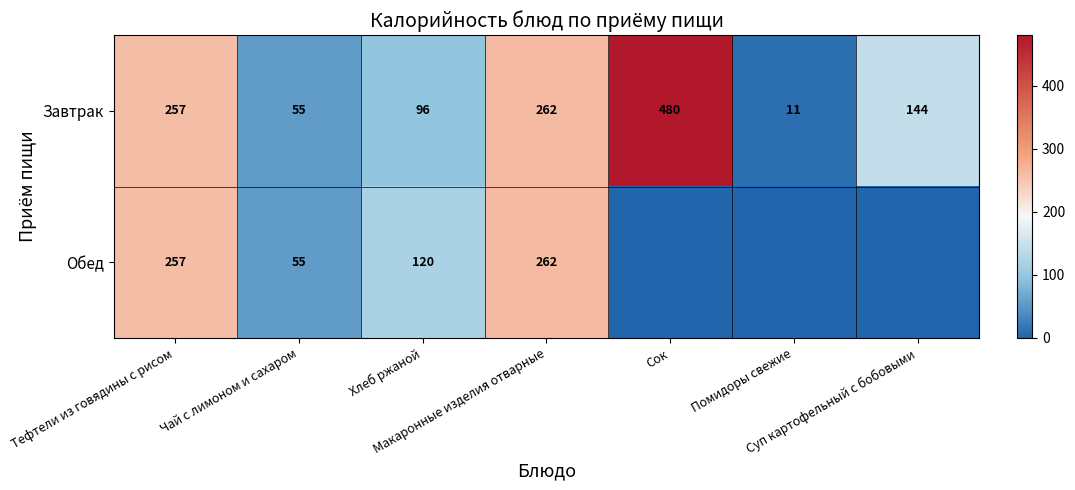

What is the minimum value for Завтрак?

11